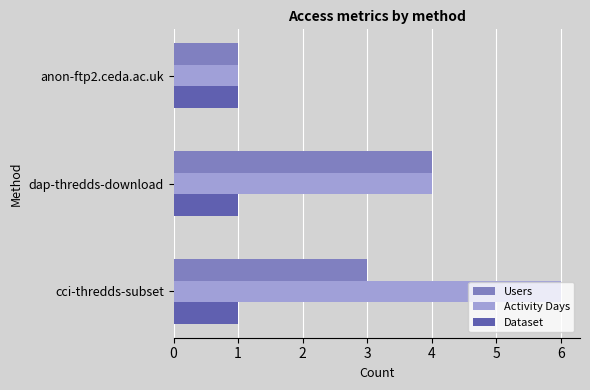

At which category is the sum across all series the highest?

cci-thredds-subset